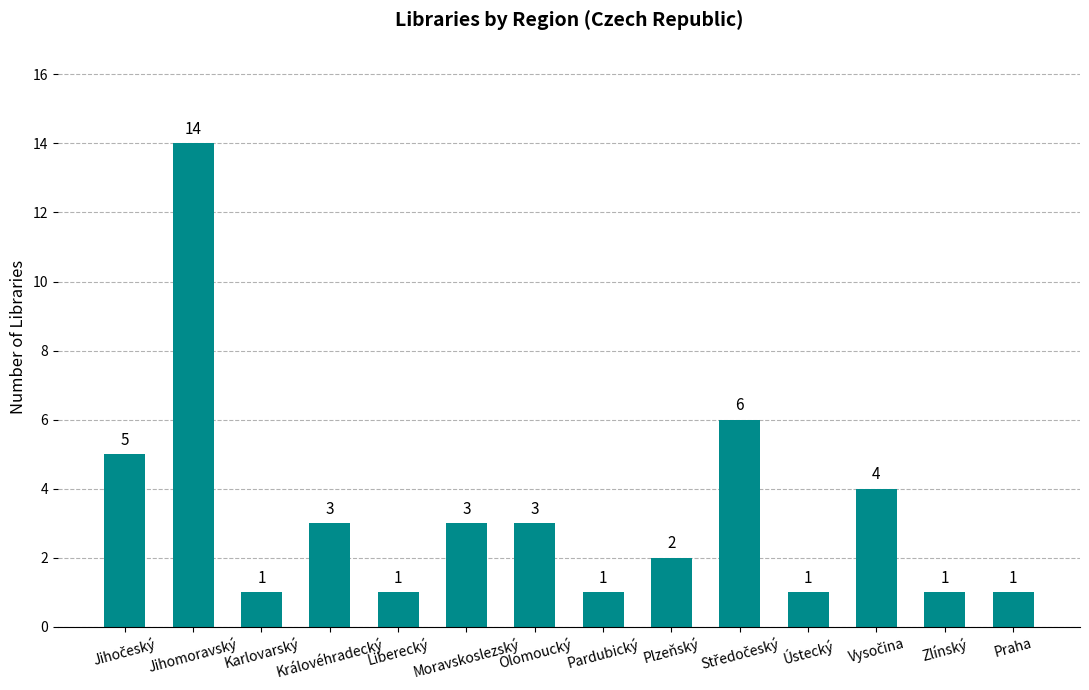

What is the difference between the second highest and minimum values?

5